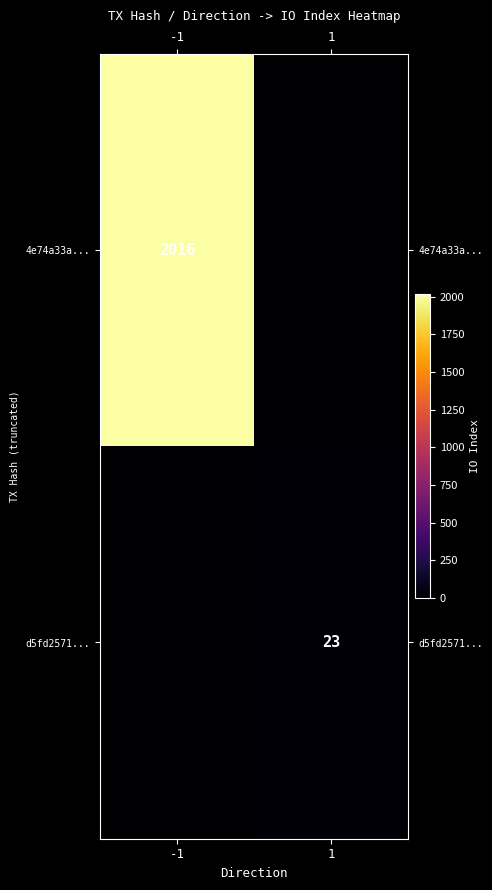

Which label corresponds to the smallest value in the chart?

1